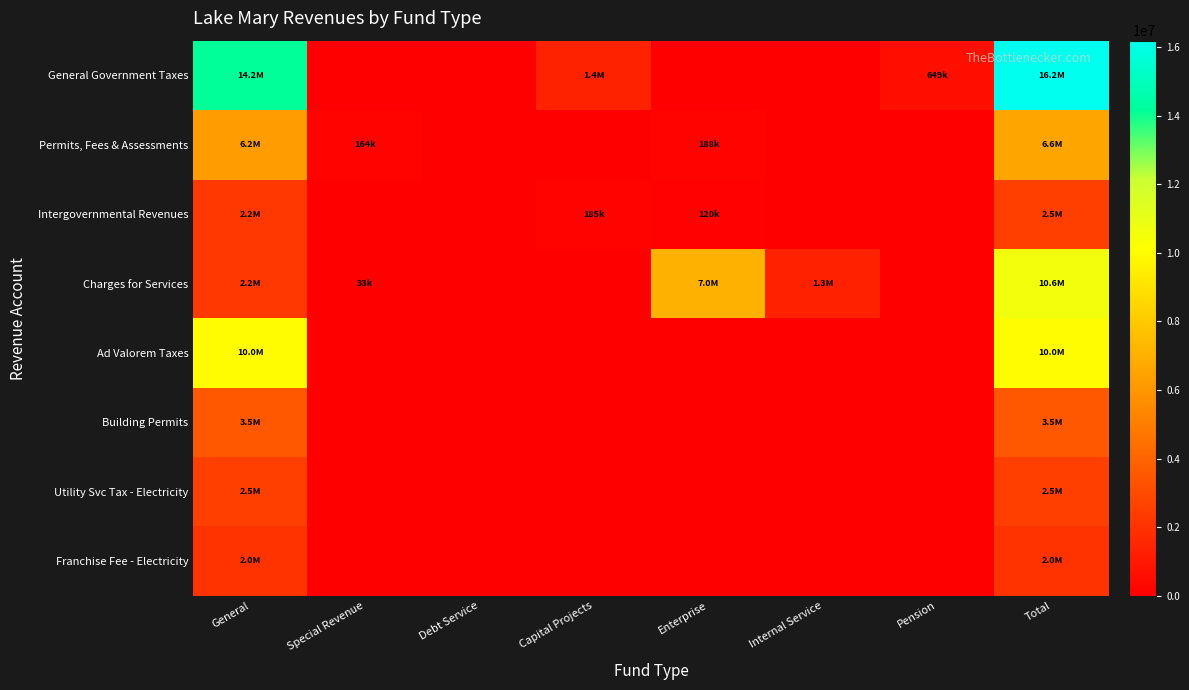

What is the greatest value displayed?

16195726